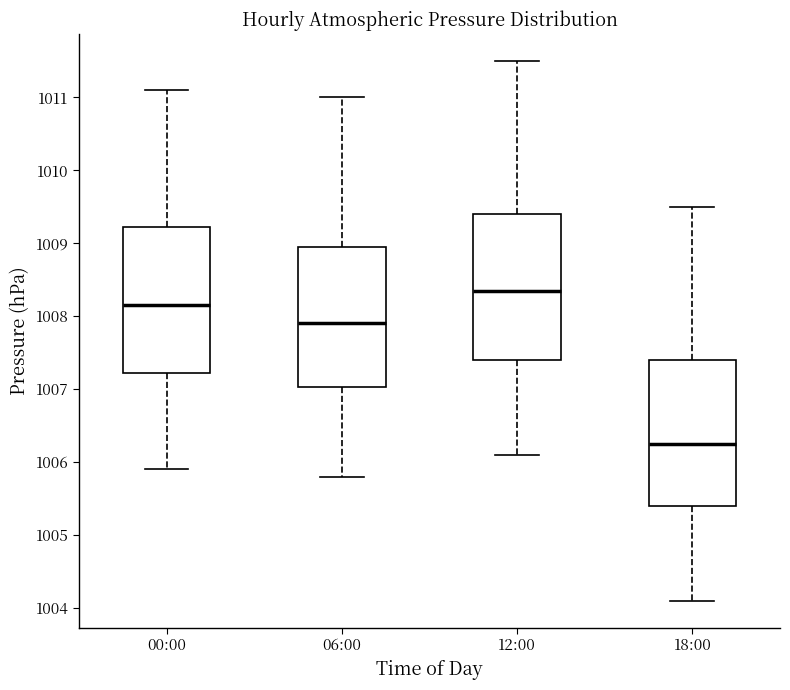

Reading left to right, transcribe this box plot: for each box, give where its median line is, the range the box spans, and where its two whiskers end, as read against the y-axis. The values are not printed on the chart, so give them approximately, as read against the axis.

00:00: median 1008.2, box 1007.2 to 1009.2, whiskers 1005.9 to 1011.1
06:00: median 1007.9, box 1007.0 to 1009.0, whiskers 1005.8 to 1011.0
12:00: median 1008.4, box 1007.4 to 1009.4, whiskers 1006.1 to 1011.5
18:00: median 1006.3, box 1005.4 to 1007.4, whiskers 1004.1 to 1009.5